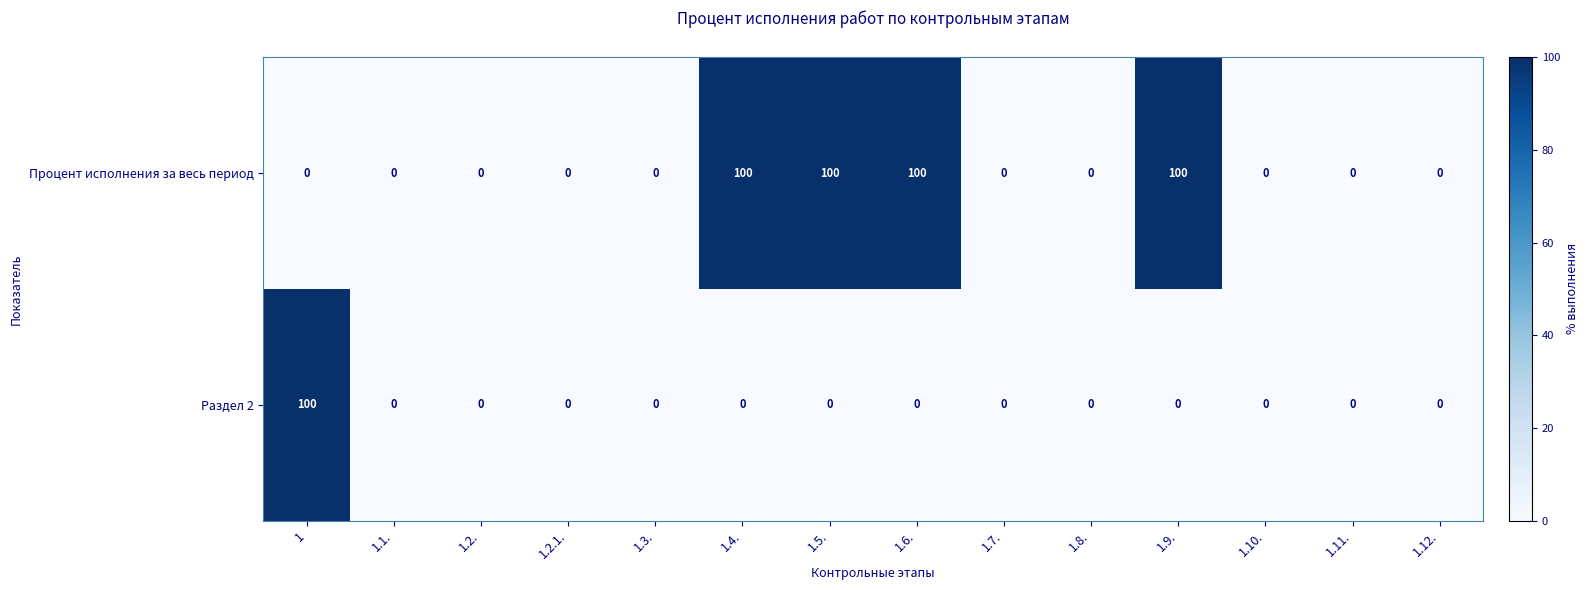

What is the difference between the second highest and minimum values in the Процент исполнения за весь период series?

100